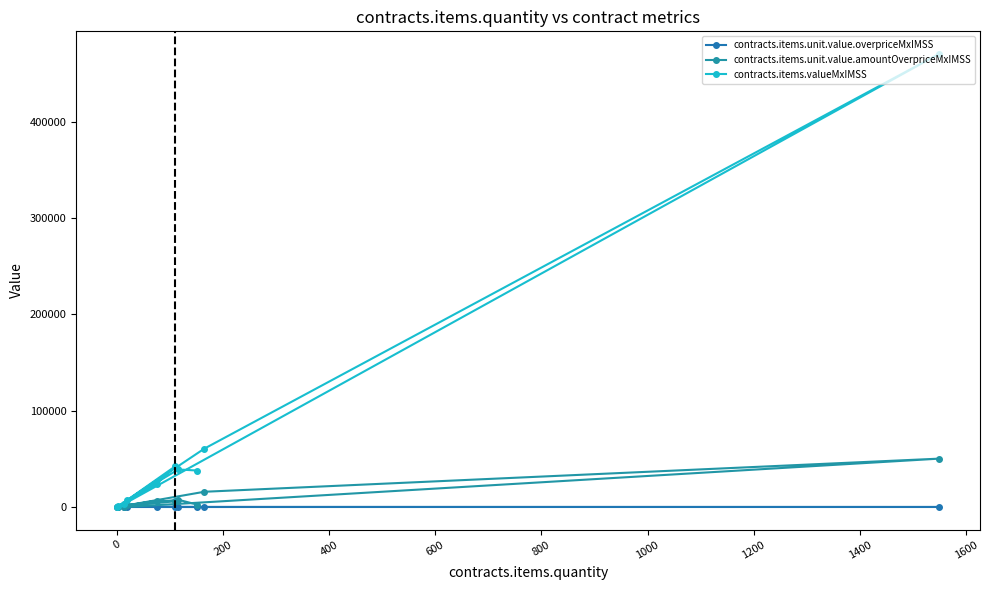

Does the chart have visible grid lines?

No